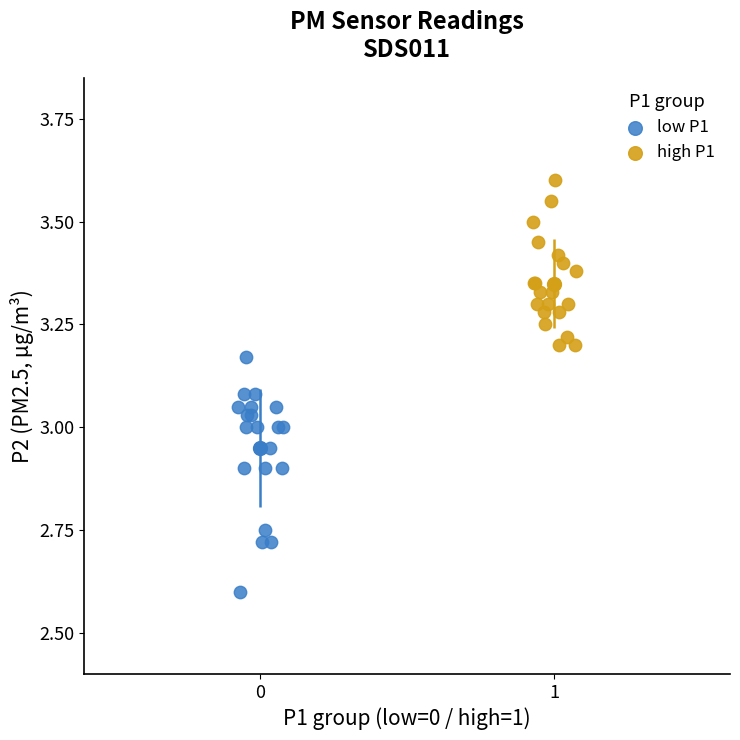

Which series has the widest spread of Y values?

low P1